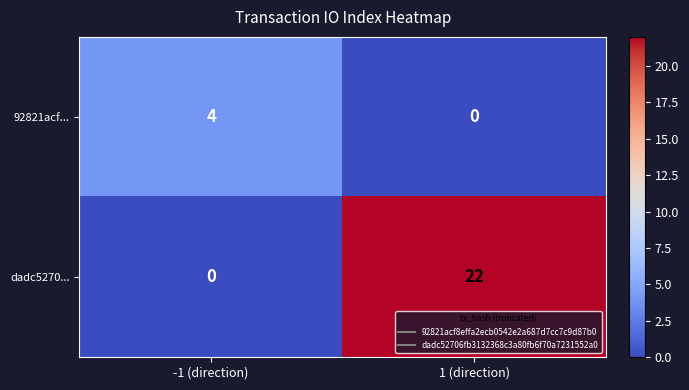

Between -1 (direction) and 1 (direction), which series saw the biggest shift?

dadc5270...